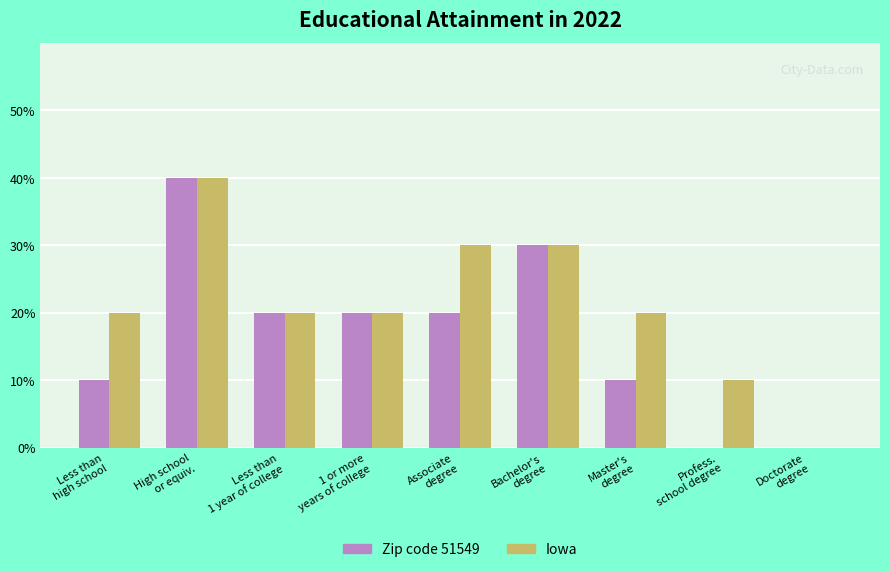

Which series has the largest total across all categories?

Iowa